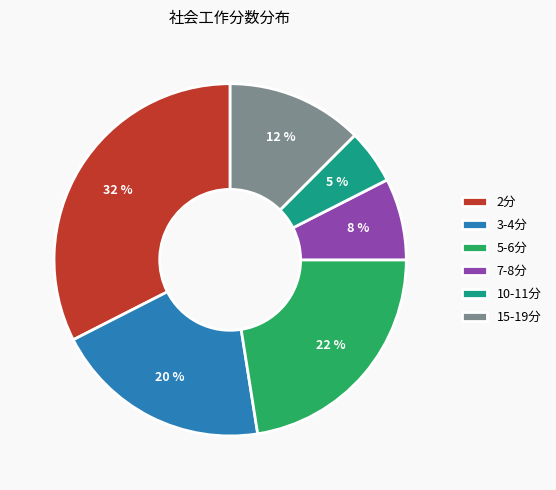

What is the smallest slice in the pie chart?

10-11分